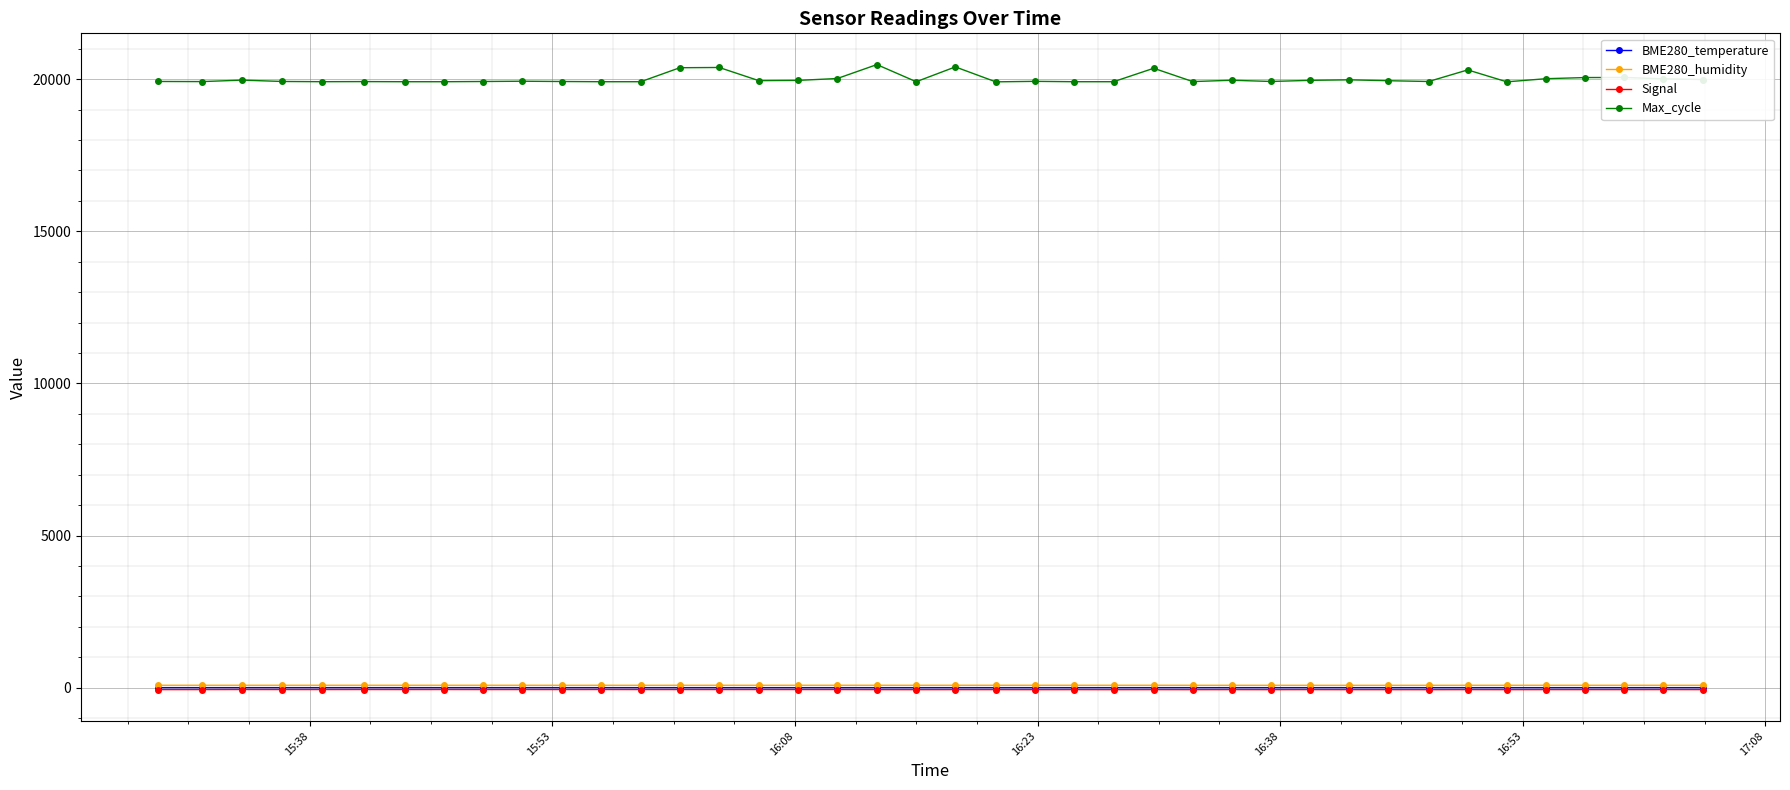

What is the highest value of the Max_cycle series?

20479.0